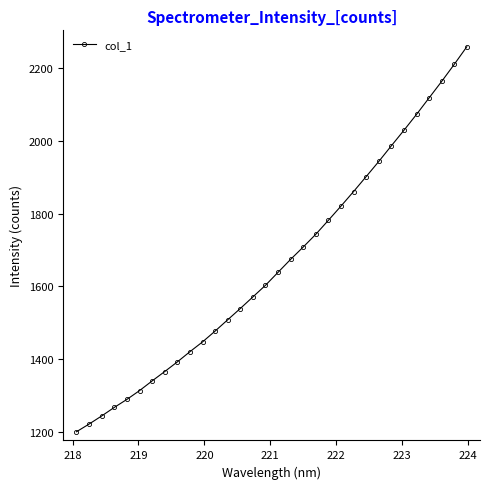

What is the difference between the maximum and minimum values?

1060.1